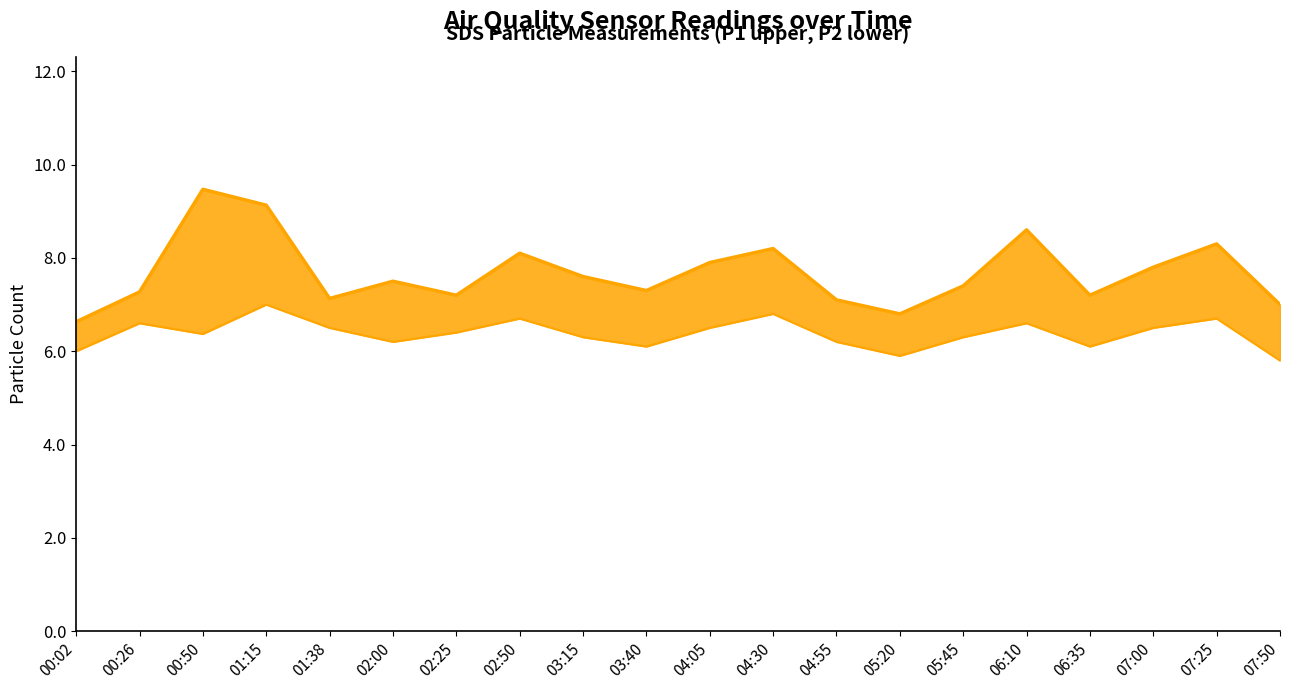

At how many categories does at least one series exceed 6?

20